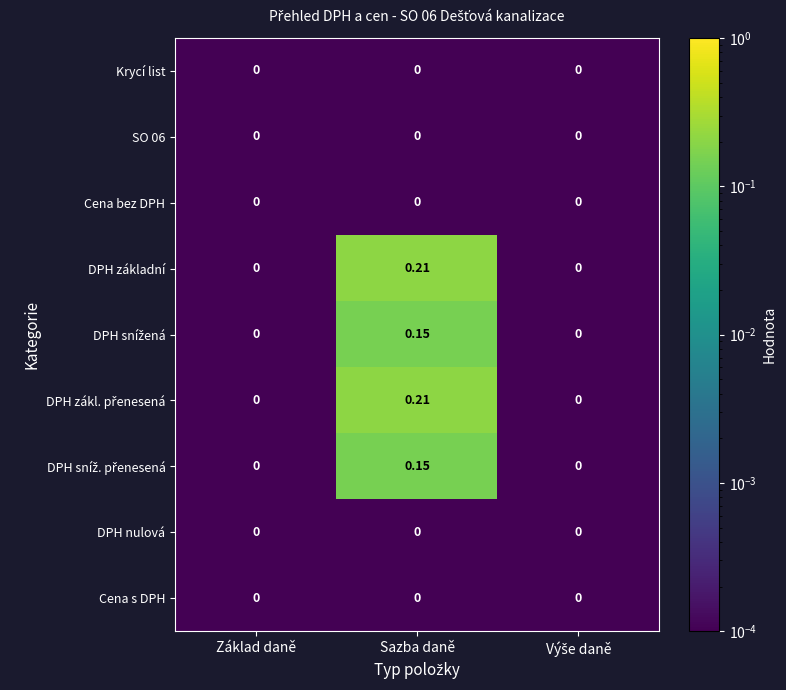

At which category is the sum across all series the highest?

Sazba daně